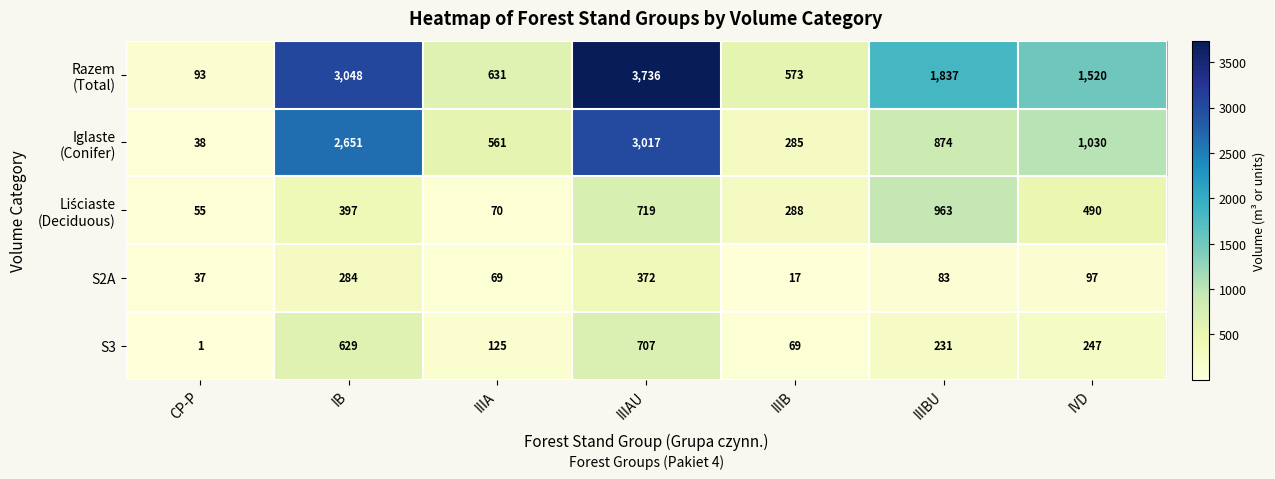

What is the difference between the highest and lowest values at IIIBU?

1754